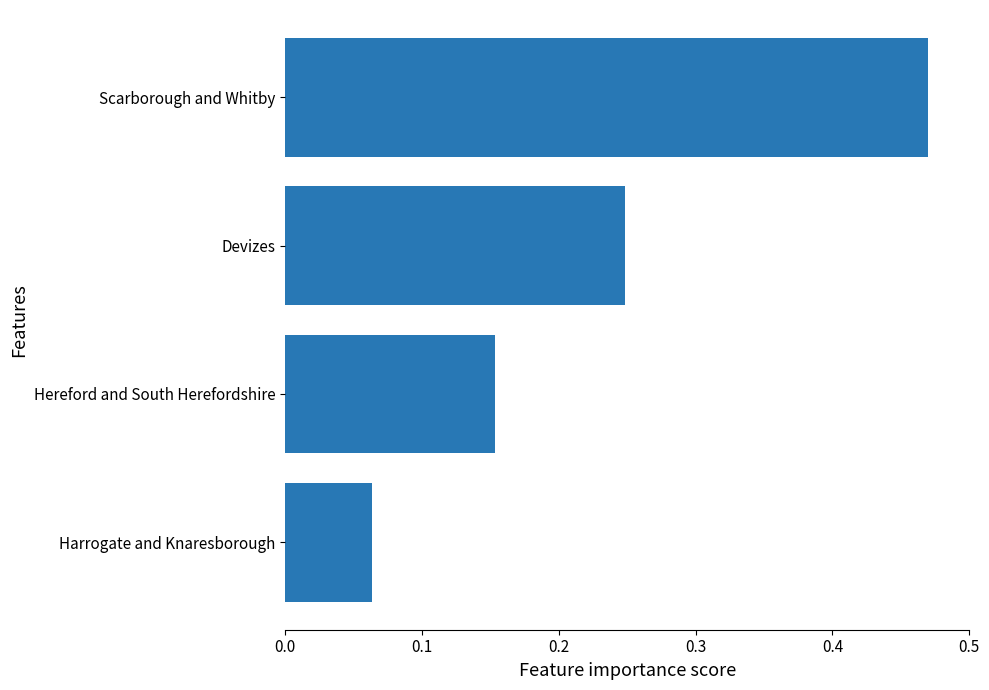

Which label corresponds to the largest value in the chart?

Scarborough and Whitby